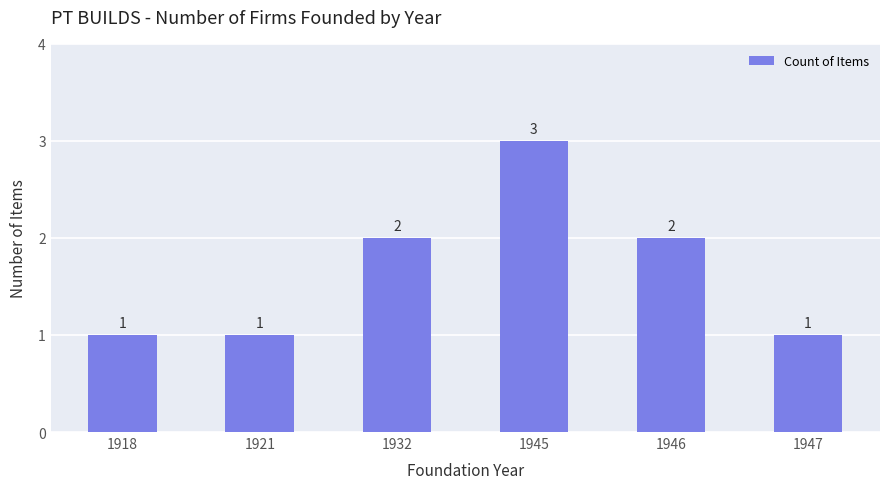

What is the value of the 1st bar from the left?

1